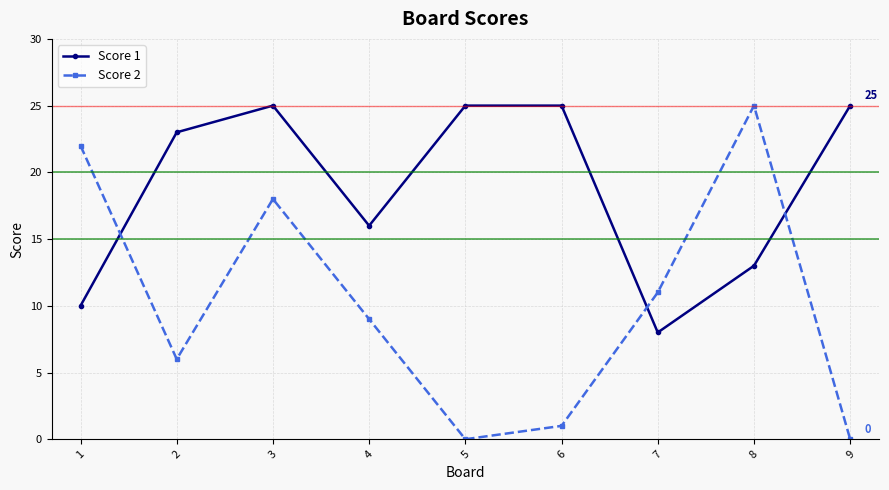

The Score 2 series shows 43 at 8. True or false?

False